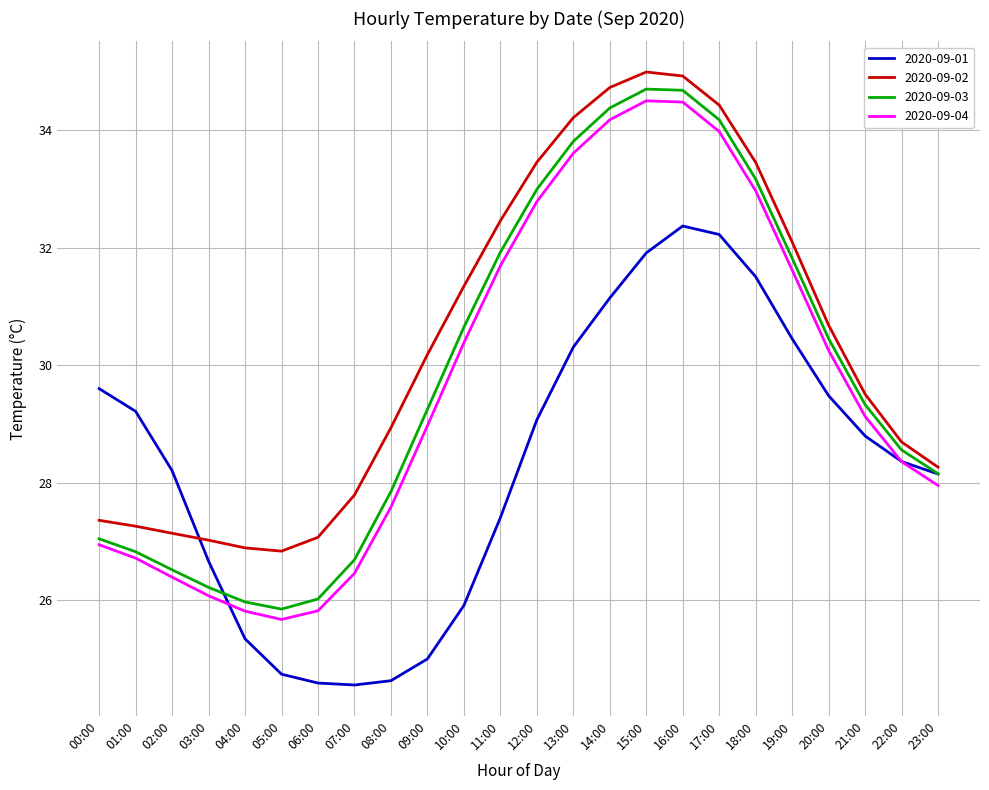

What position from the right is 11:00?

13